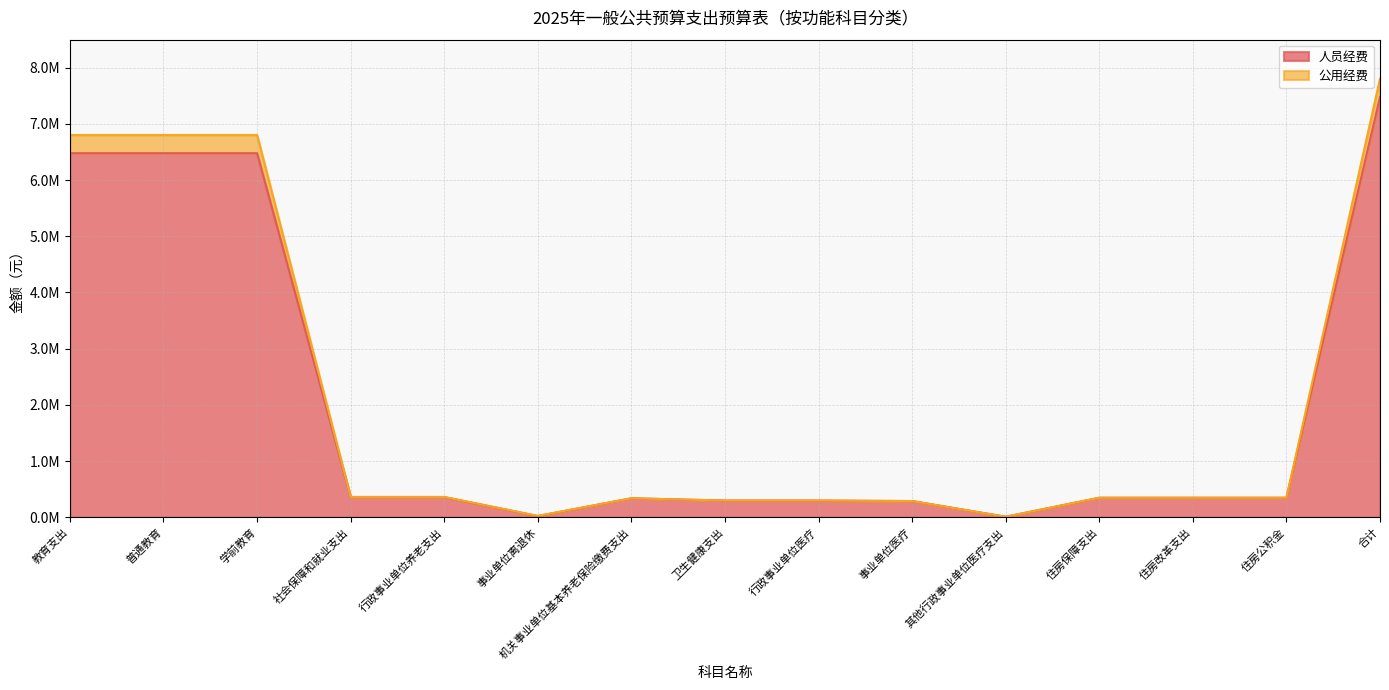

How many lines are shown in the chart?

2